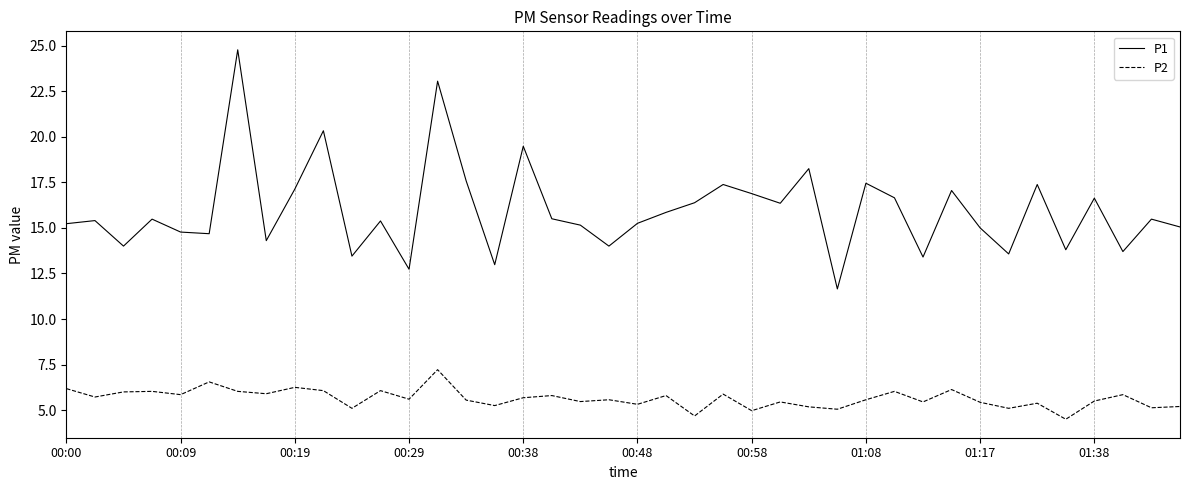

What is the difference between the maximum and minimum values in the P2 series?

2.7